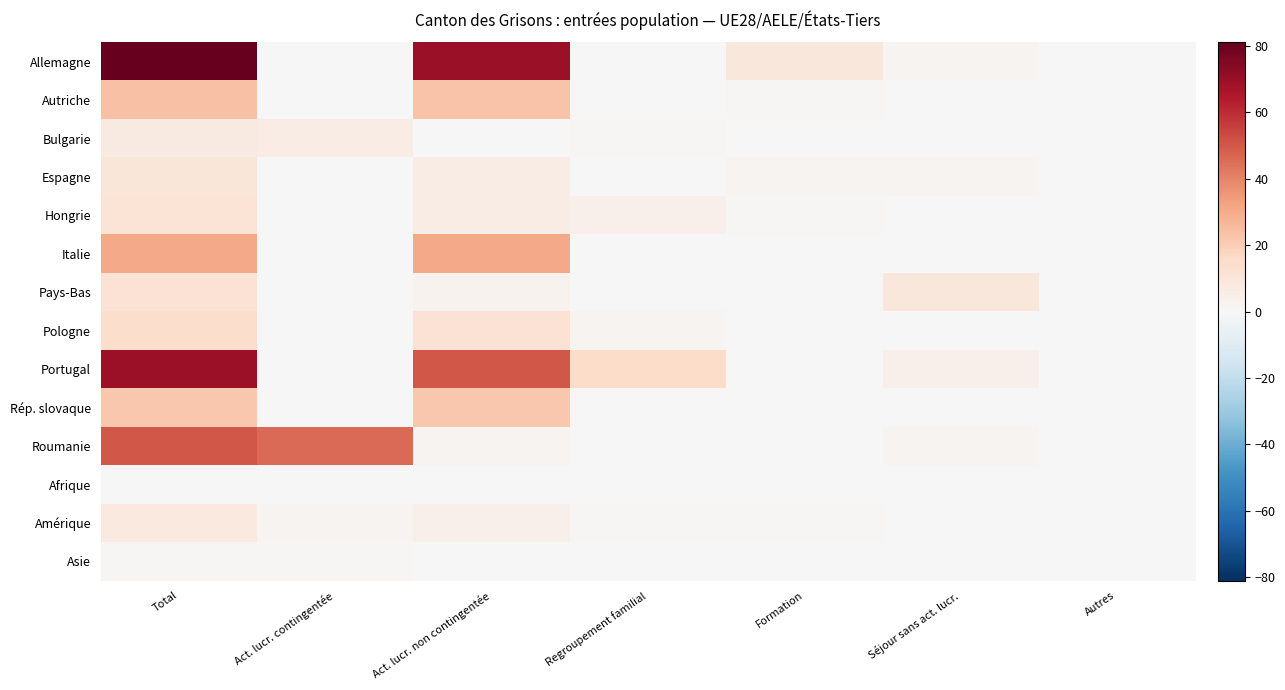

Rank the series by their maximum value, from lowest to highest.

Afrique, Asie, Bulgarie, Amérique, Espagne, Hongrie, Pays-Bas, Pologne, Rép. slovaque, Autriche, Italie, Roumanie, Portugal, Allemagne